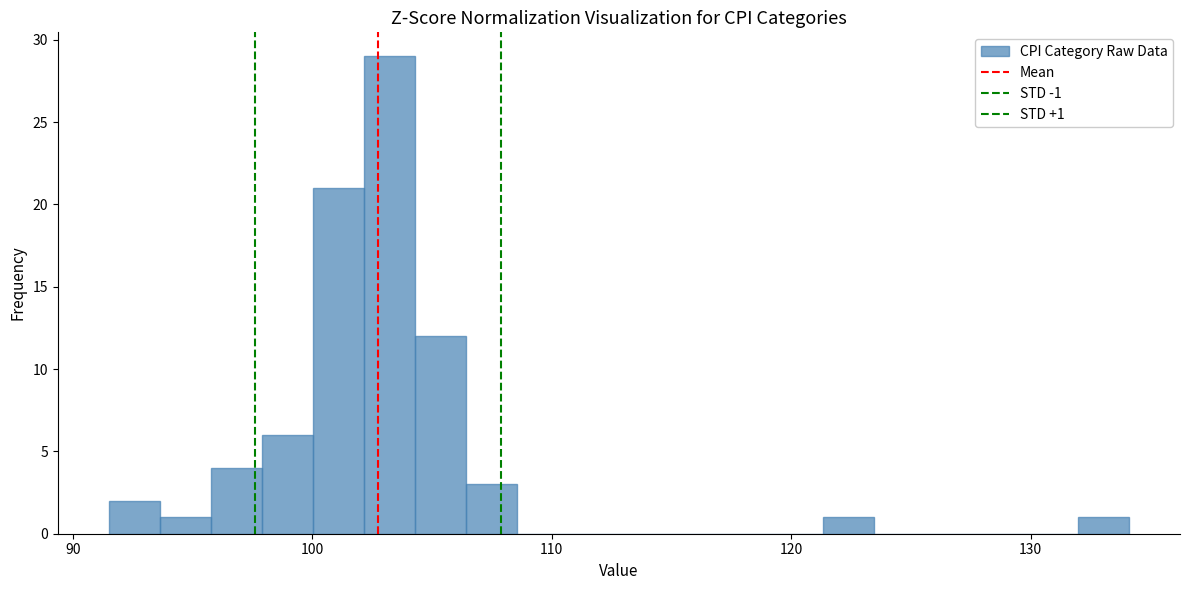

Read against the x-axis, roughly where is the centre of the tallest bar?

103